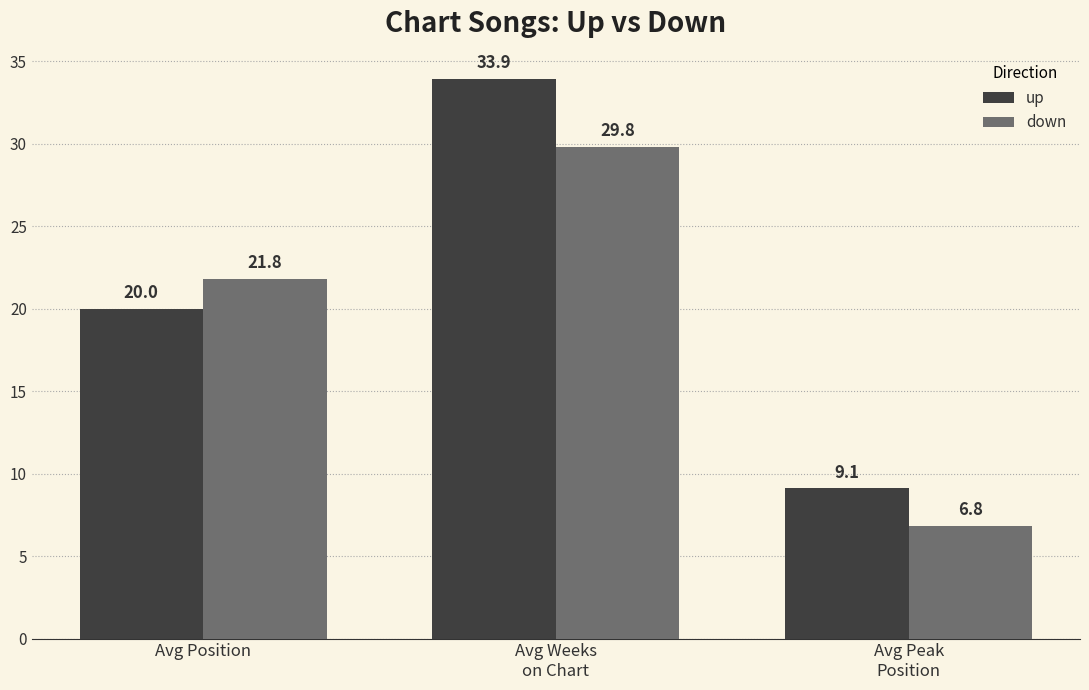

How many distinct data groups are displayed?

2